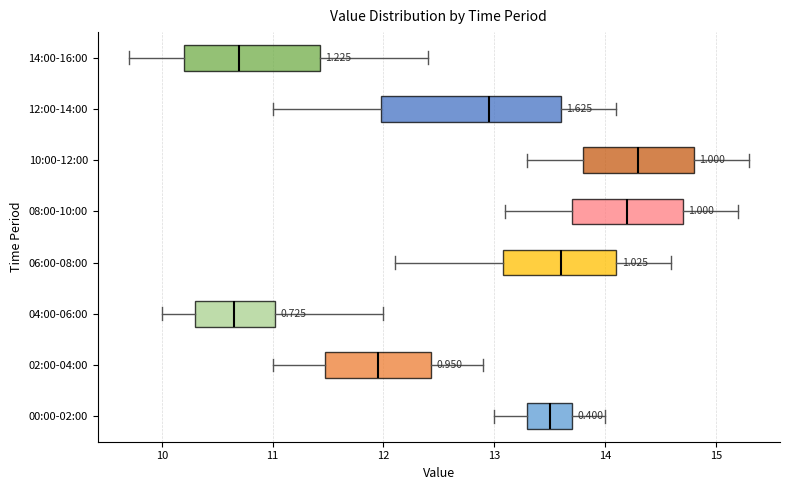

Reading bottom to top, read every box against the x-axis: the position of its median line, the range the box covers, and the ends of its whiskers. The values are not printed on the chart, so give them approximately, as read against the axis.

00:00-02:00: median 13.5, box 13.3 to 13.7, whiskers 13.0 to 14.0
02:00-04:00: median 12.0, box 11.5 to 12.4, whiskers 11.0 to 12.9
04:00-06:00: median 10.7, box 10.3 to 11.0, whiskers 10.0 to 12.0
06:00-08:00: median 13.6, box 13.1 to 14.1, whiskers 12.1 to 14.6
08:00-10:00: median 14.2, box 13.7 to 14.7, whiskers 13.1 to 15.2
10:00-12:00: median 14.3, box 13.8 to 14.8, whiskers 13.3 to 15.3
12:00-14:00: median 13.0, box 12.0 to 13.6, whiskers 11.0 to 14.1
14:00-16:00: median 10.7, box 10.2 to 11.4, whiskers 9.7 to 12.4